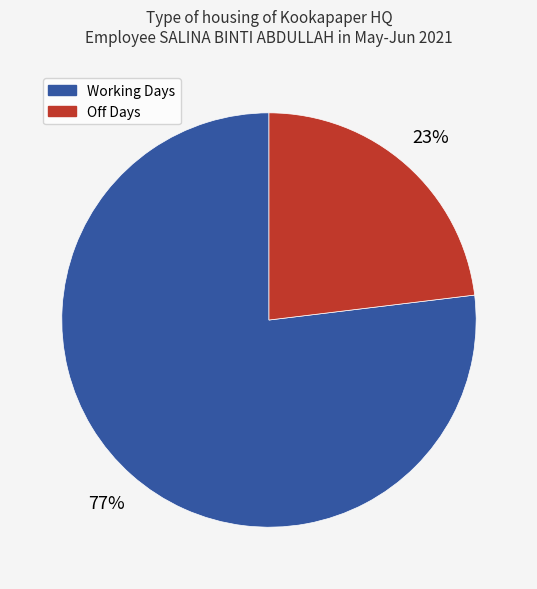

How many slices are in this pie chart?

2